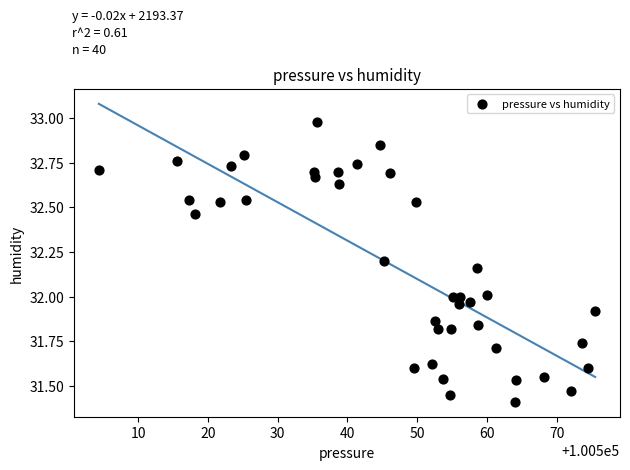

What is the range of Y values (max minus min)?

1.6